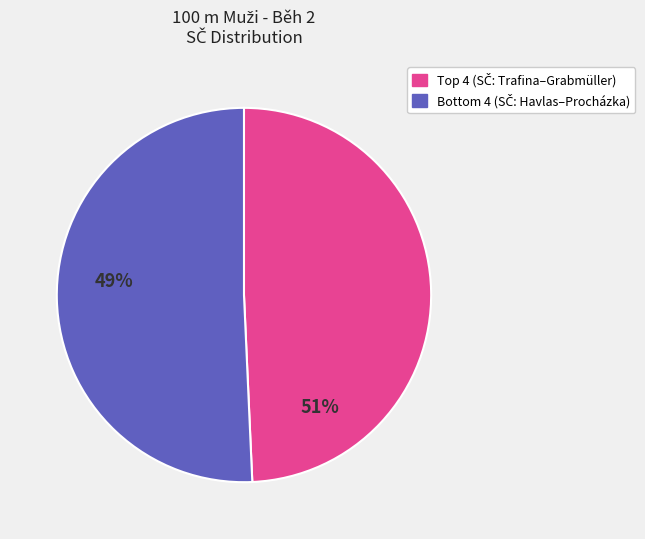

Is there a majority slice in this chart?

Yes